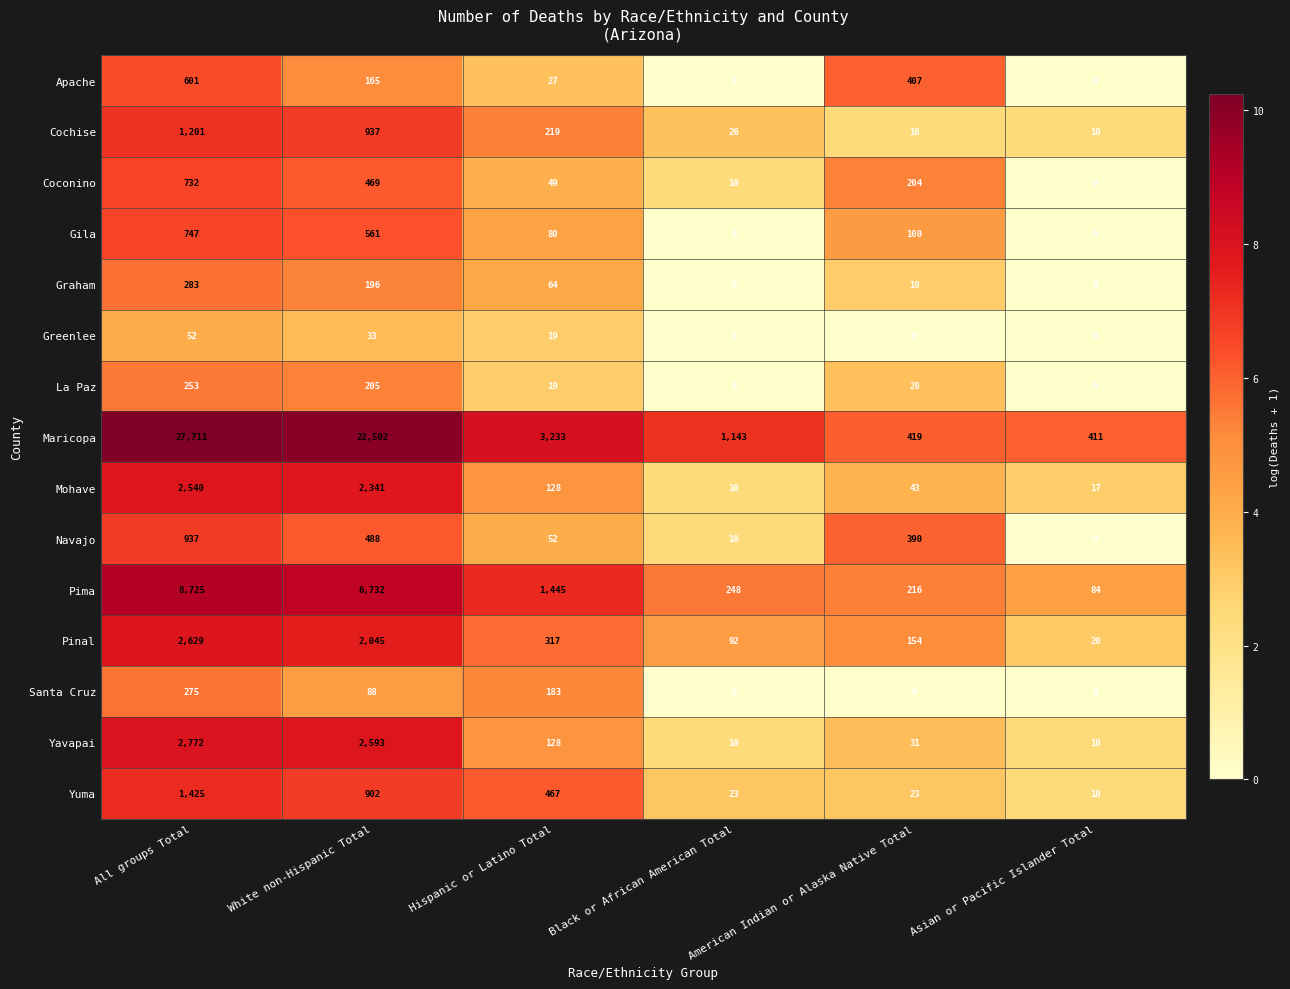

At which category is the sum across all series the highest?

All groups Total